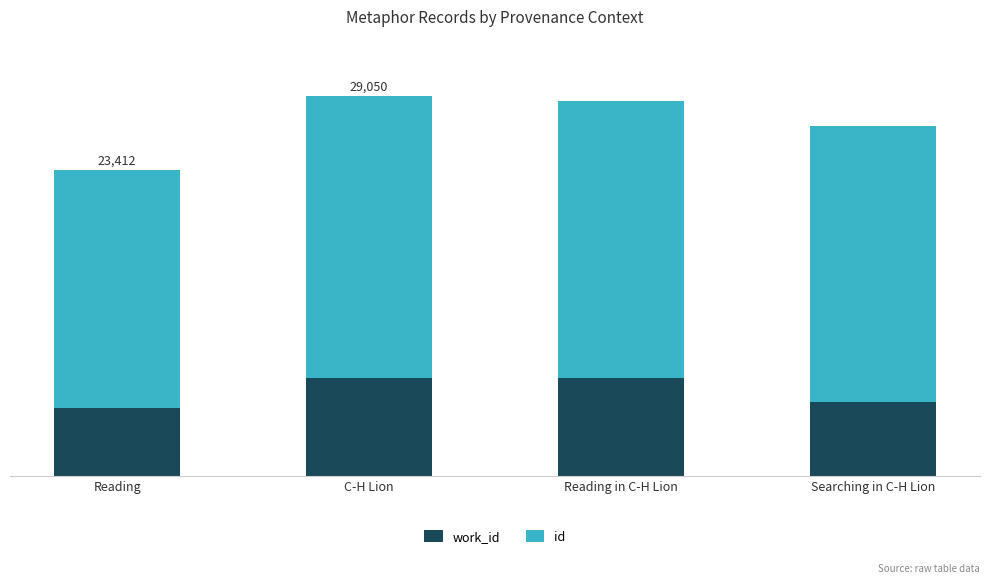

Does the chart contain any negative values?

No